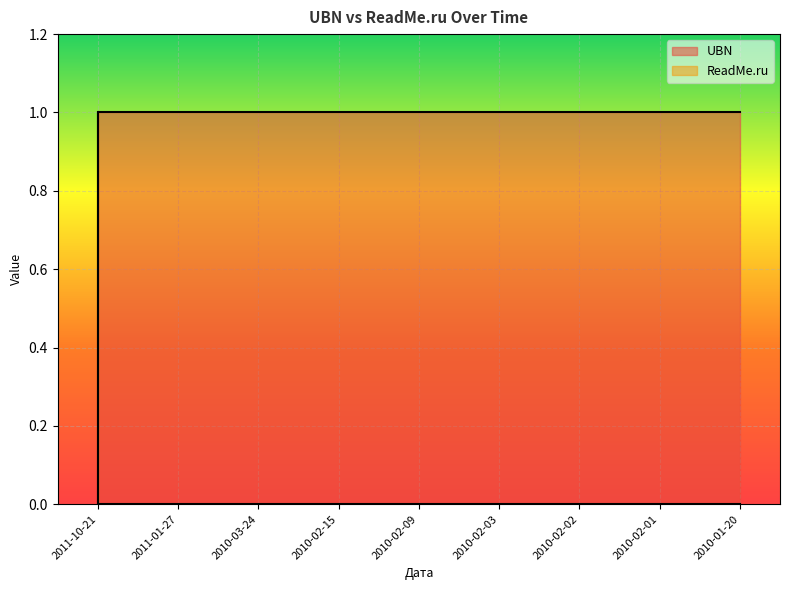

What position from the right is 2011-01-27?

8